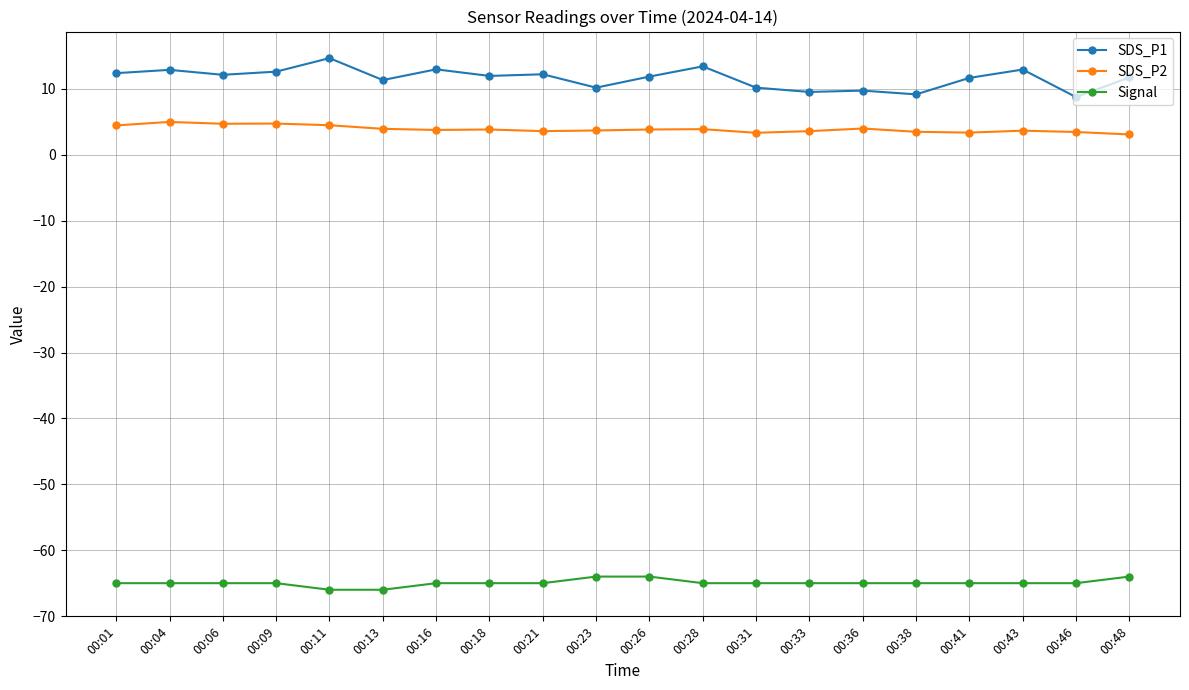

What is the difference between the highest and lowest values at 00:38?

74.2